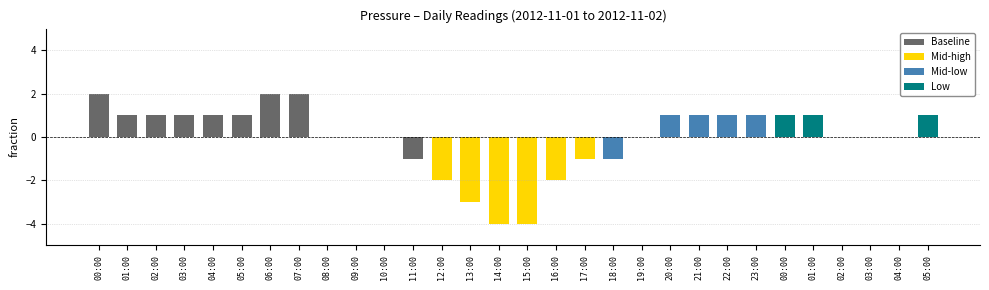

How many categories are shown in the chart?

30